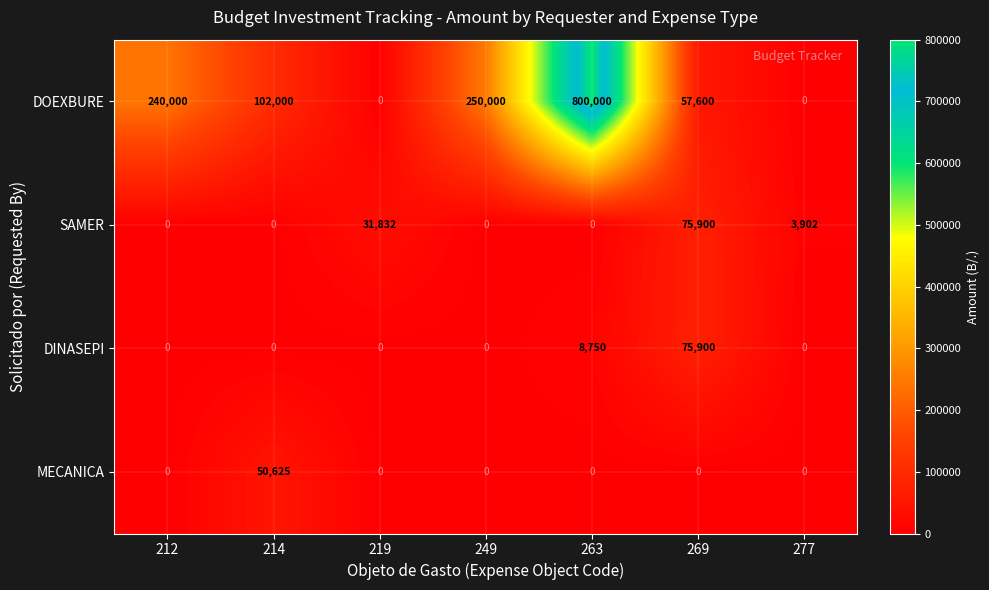

Count the number of categories in the chart.

7